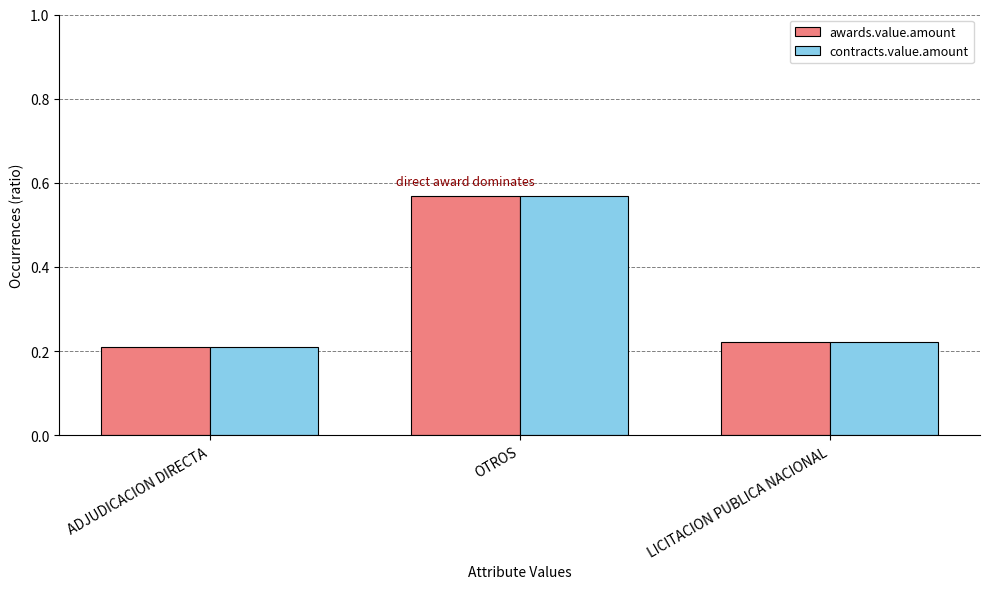

The contracts.value.amount series shows 0.1 at ADJUDICACION DIRECTA. True or false?

False